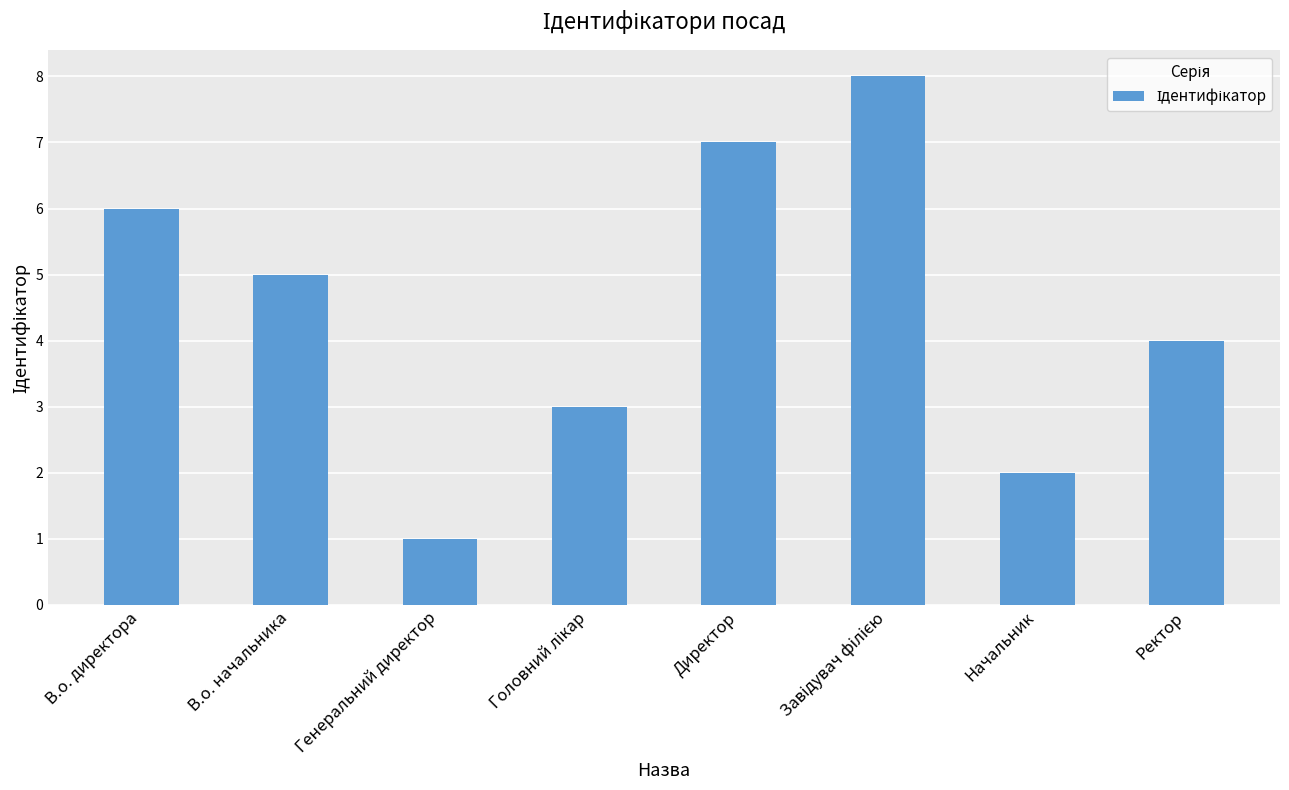

Reading right to left, what are all the values shown in this chart?

4	2	8	7	3	1	5	6